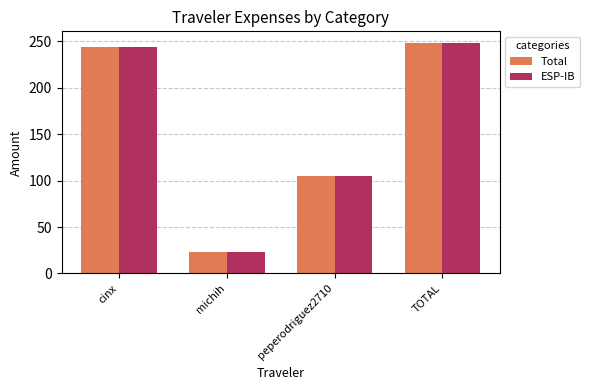

What is the average value of the ESP-IB series?

155.1